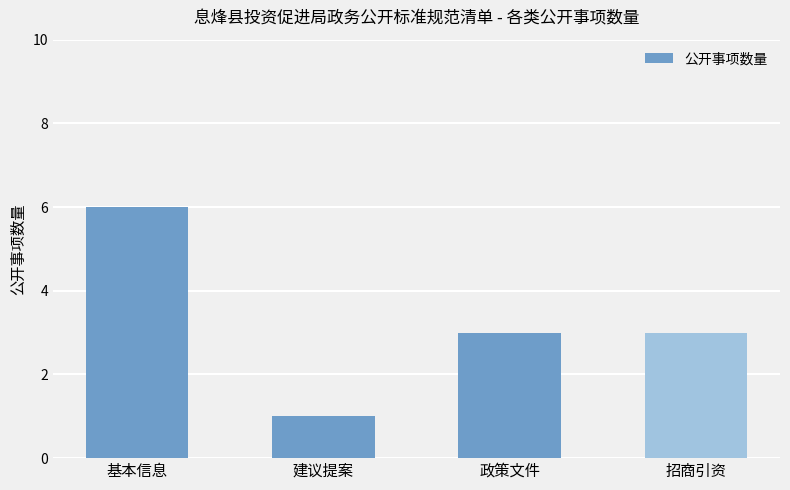

What is the approximate value at 招商引资?

3